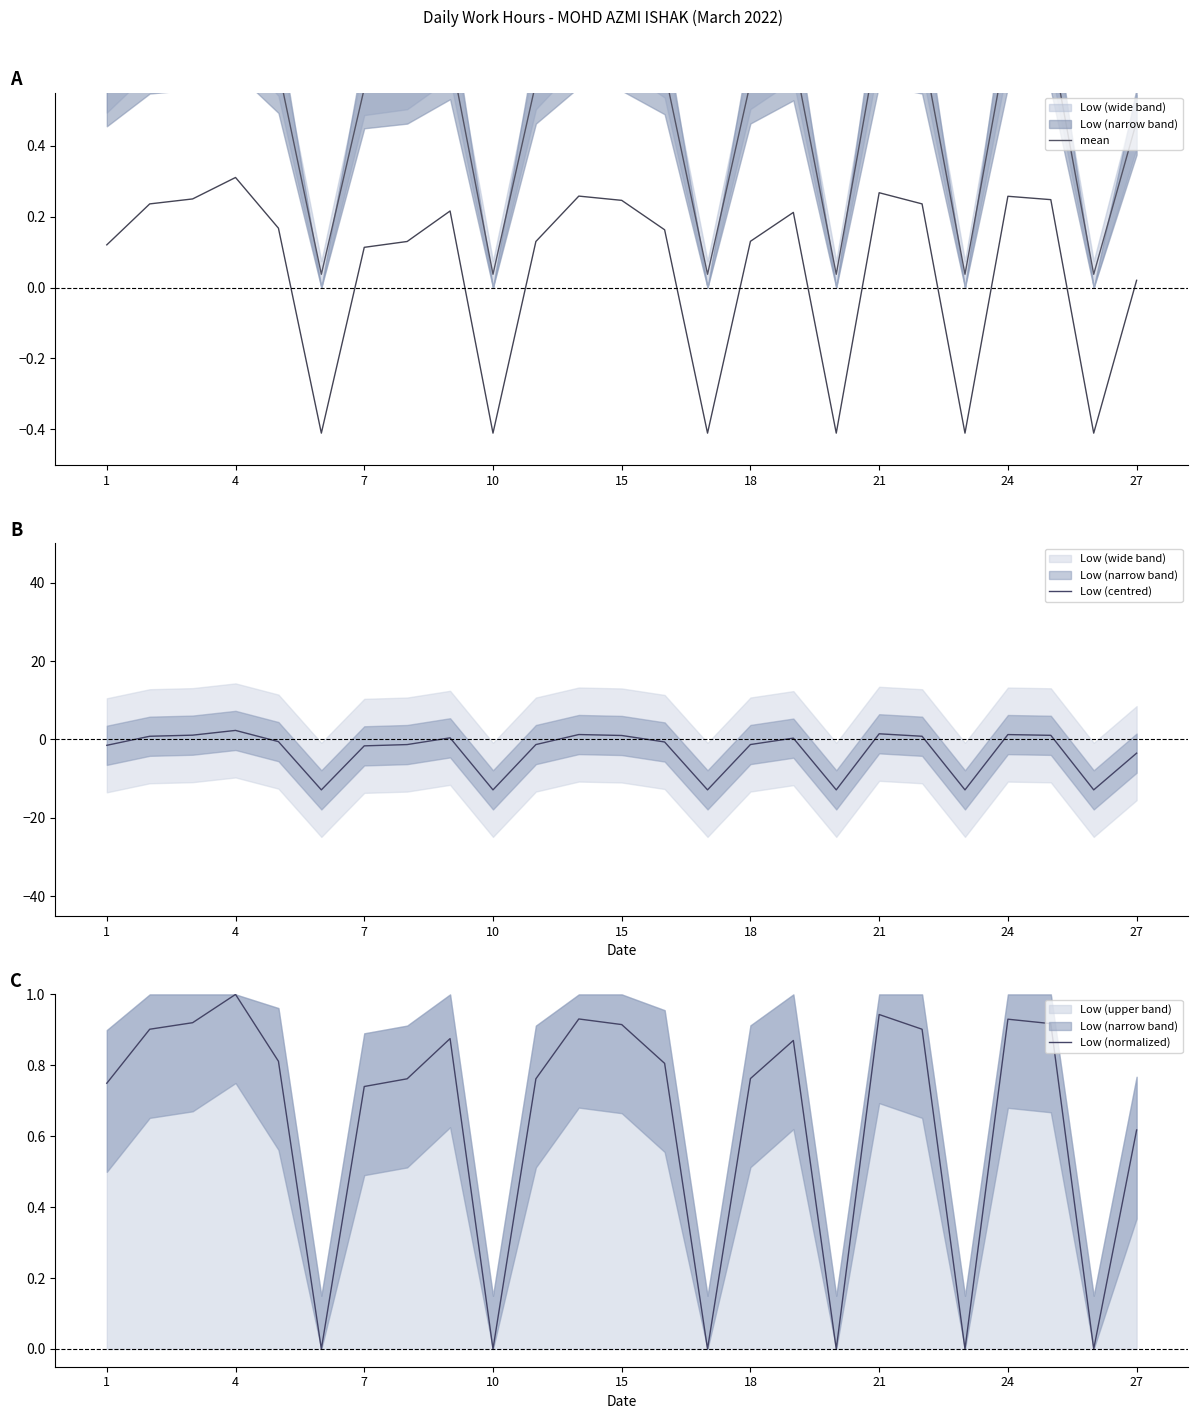

What is the value of the Low (normalized) point at the 13th from the left?

0.9